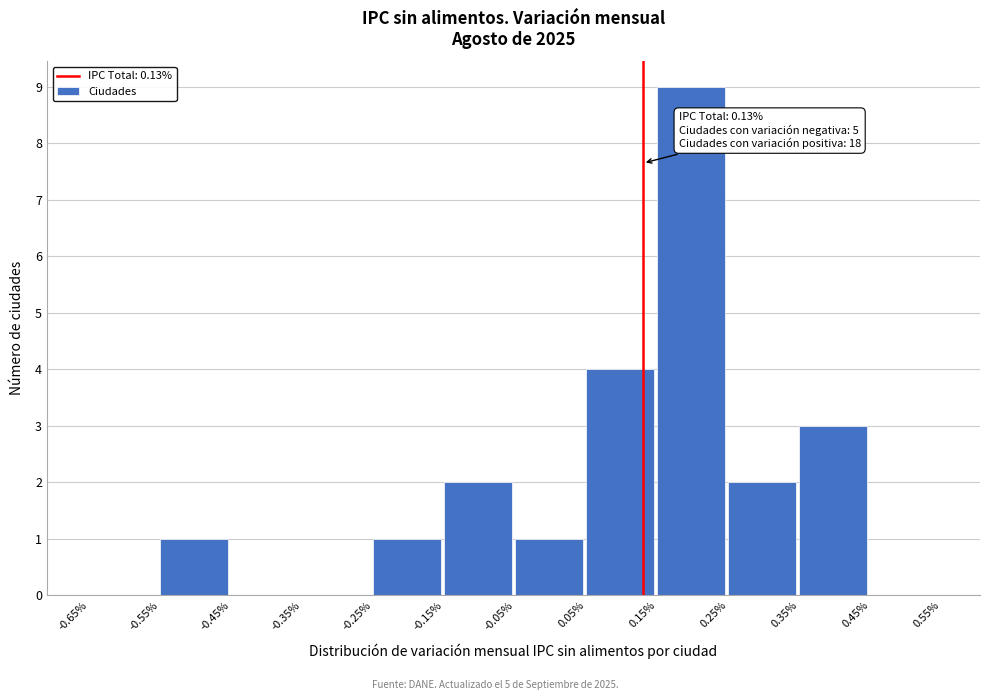

Which range on the x-axis has the tallest bar?

0.15% to 0.25%